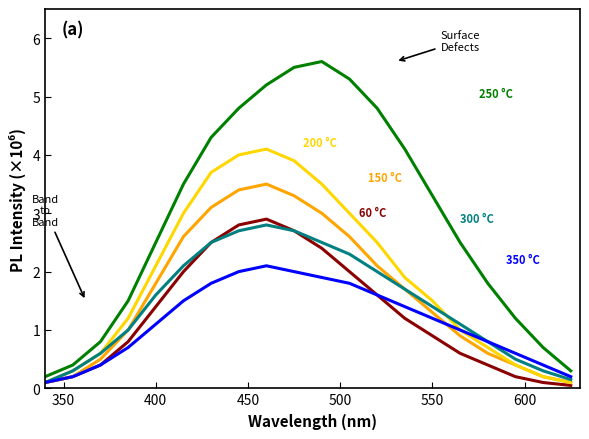

What is the greatest value displayed?

5.6